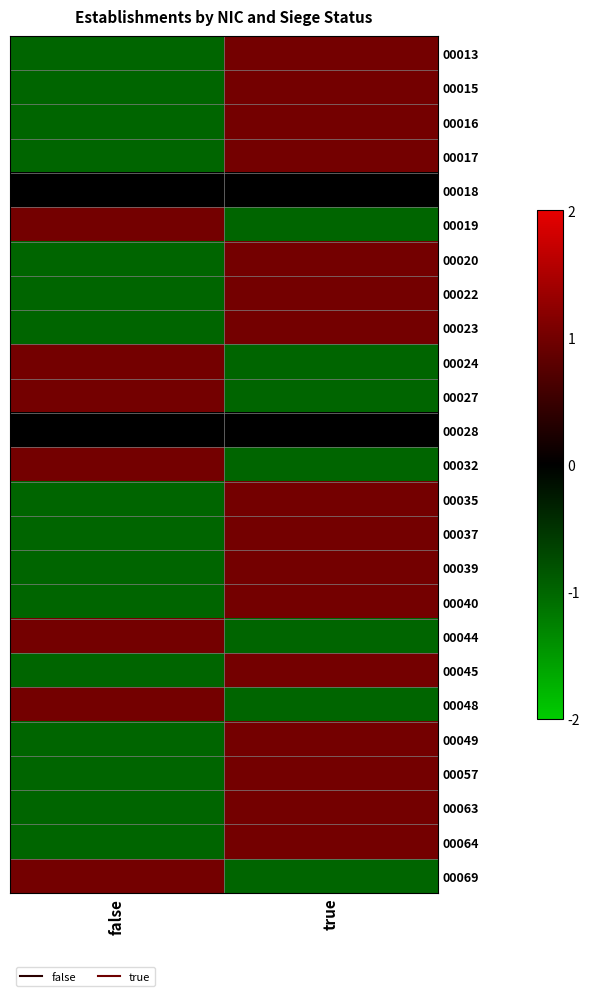

Reading right to left, extract all data points from this chart.

00013: true=1	false=-1
00015: true=1	false=-1
00016: true=1	false=-1
00017: true=1	false=-1
00018: true=0	false=0
00019: true=-1	false=1
00020: true=1	false=-1
00022: true=1	false=-1
00023: true=1	false=-1
00024: true=-1	false=1
00027: true=-1	false=1
00028: true=0	false=0
00032: true=-1	false=1
00035: true=1	false=-1
00037: true=1	false=-1
00039: true=1	false=-1
00040: true=1	false=-1
00044: true=-1	false=1
00045: true=1	false=-1
00048: true=-1	false=1
00049: true=1	false=-1
00057: true=1	false=-1
00063: true=1	false=-1
00064: true=1	false=-1
00069: true=-1	false=1